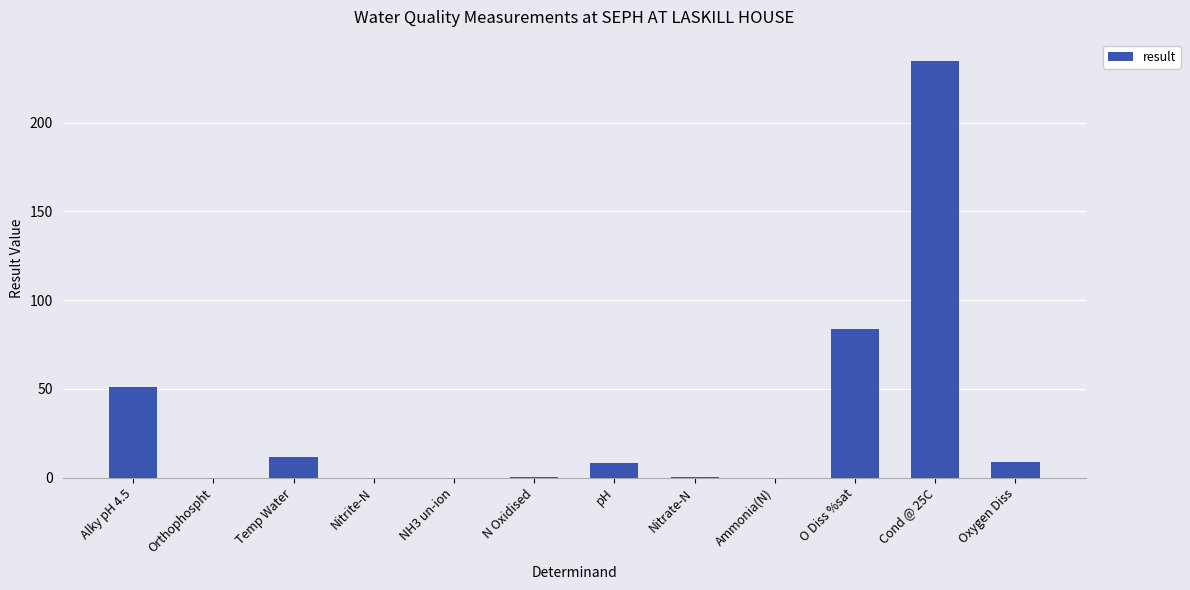

Between O Diss %sat and Oxygen Diss, which is larger?

O Diss %sat